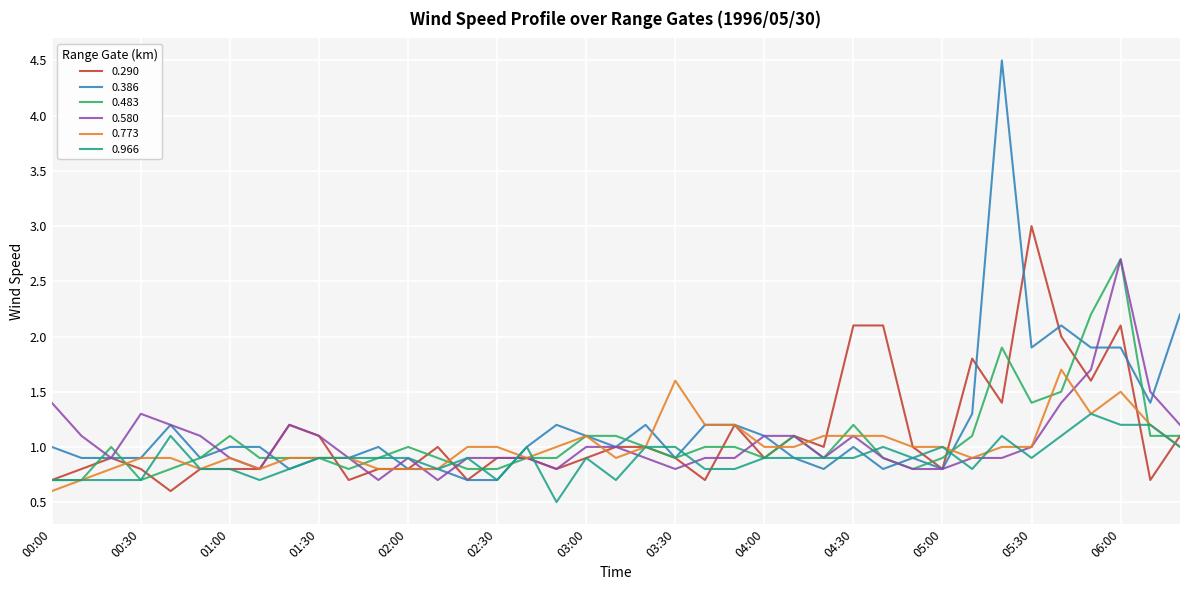

Which series has the largest range (max minus min)?

0.386